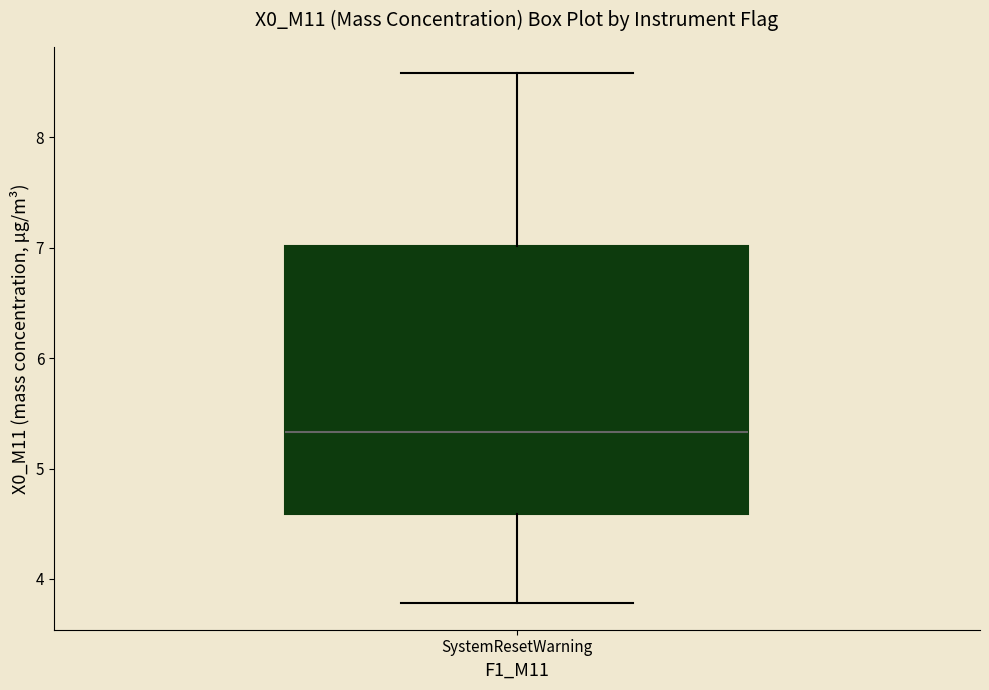

Where is the lower edge of the box for SystemResetWarning on the y-axis? The values are not printed on the chart, so give them approximately, as read against the axis.

4.6